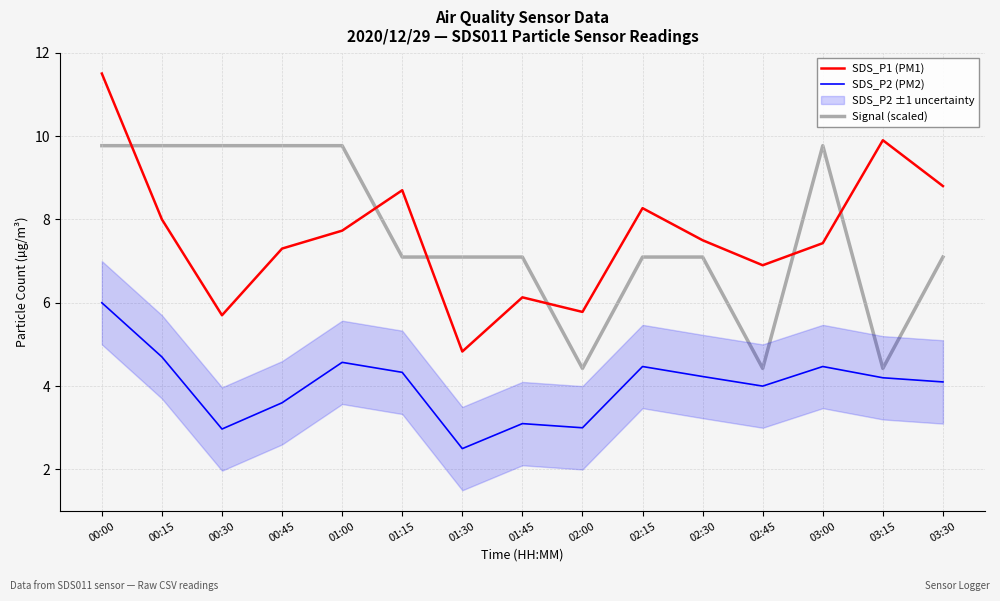

The value of SDS_P1 (PM1) at 03:30 is 8.8. True or false?

True